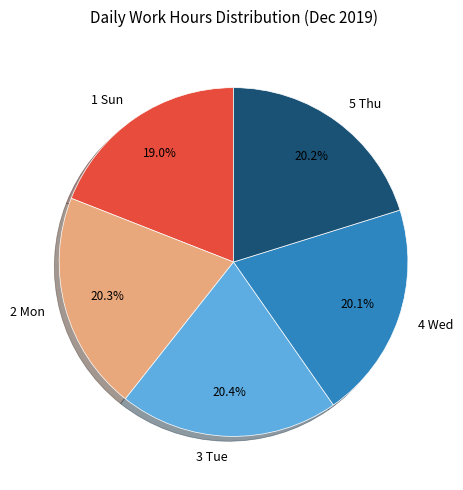

To the nearest percent, what is the average slice percentage?

20%